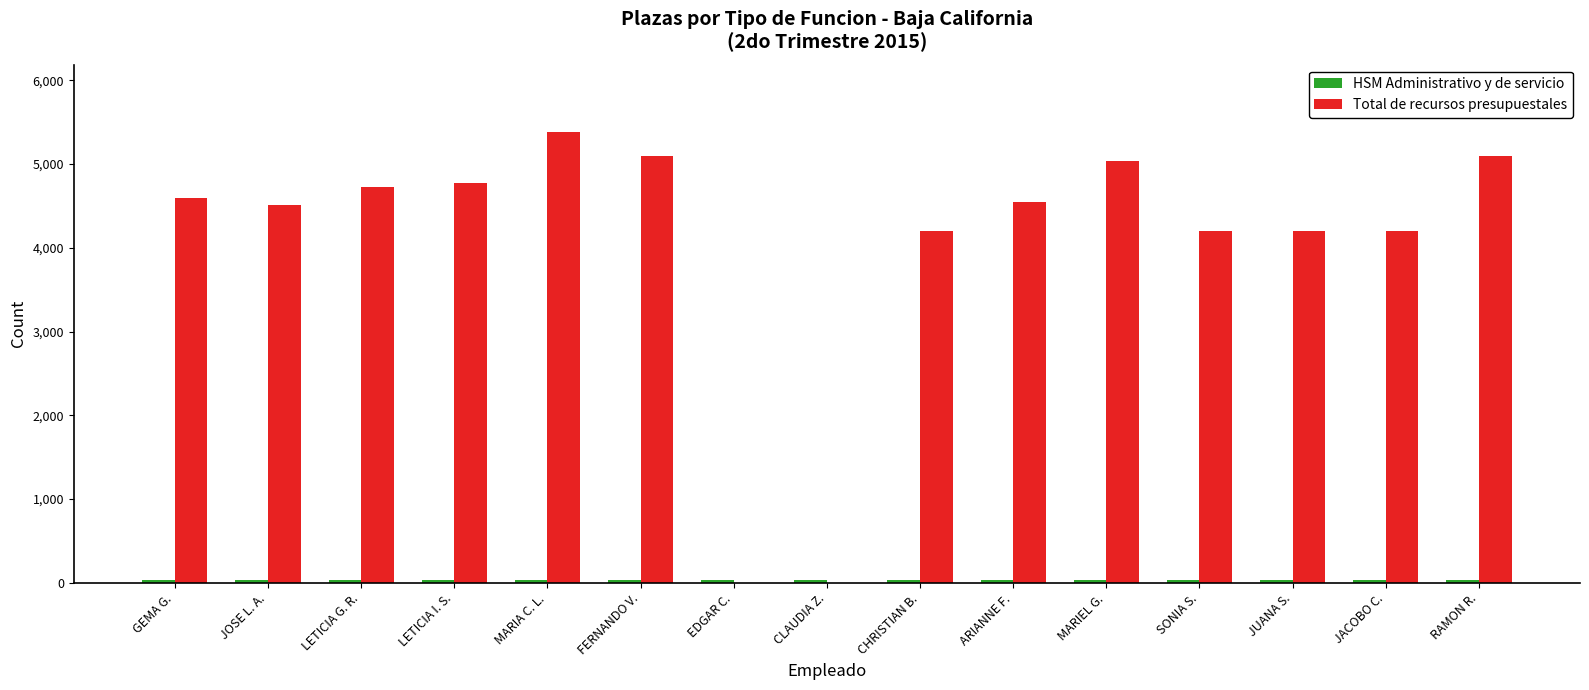

Which label corresponds to the largest value in the chart?

MARIA C. L.